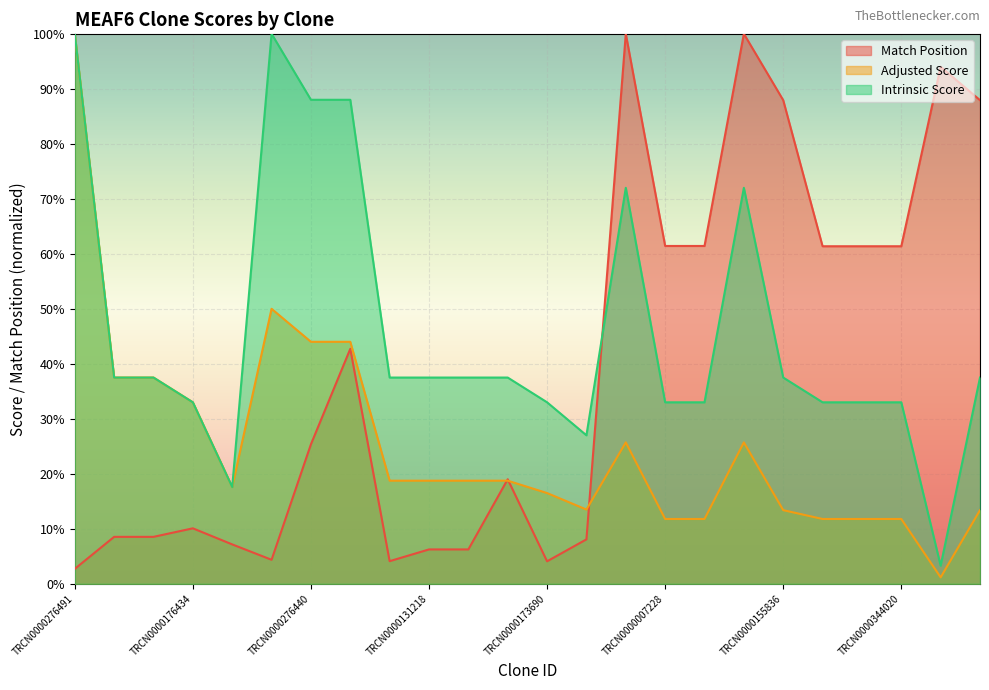

What is the sum of the Match Position values at TRCN0000175318 and TRCN0000155836?

0.9